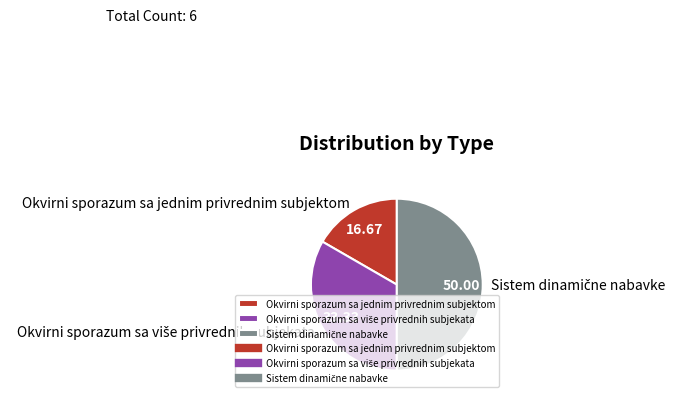

Which category has the smallest portion of the pie?

Okvirni sporazum sa jednim privrednim subjektom